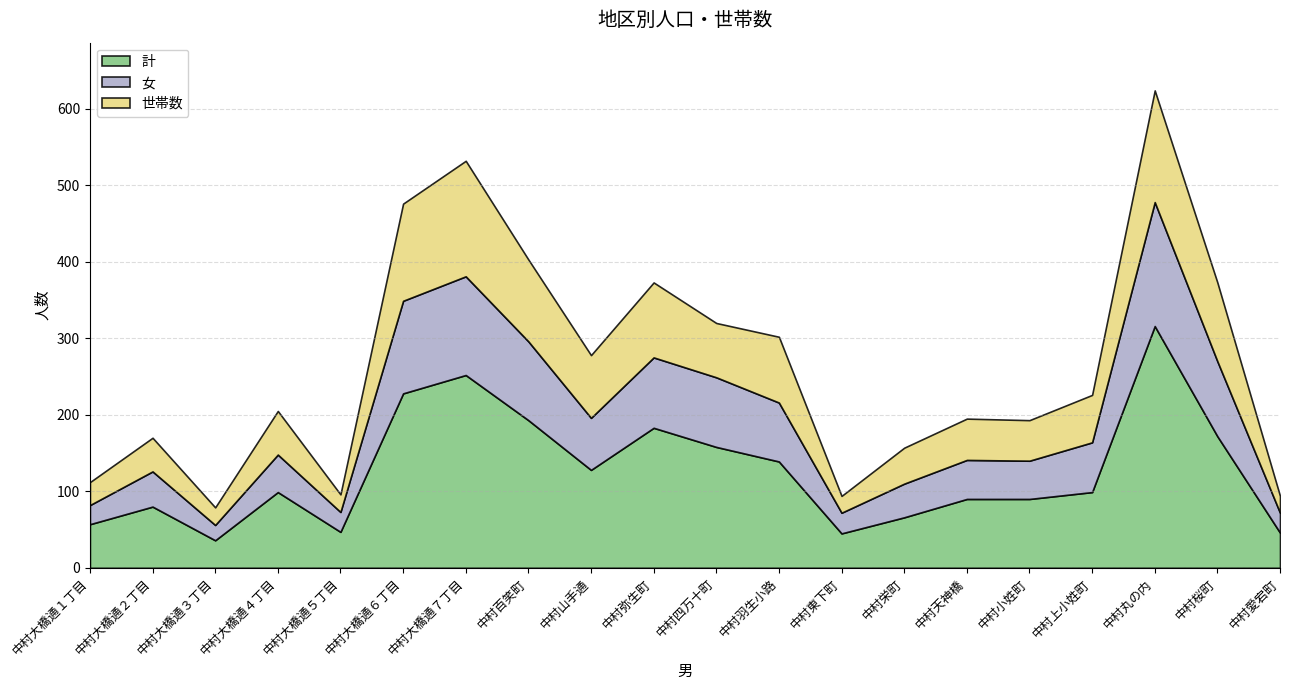

At which label does 女 reach its peak?

中村丸の内